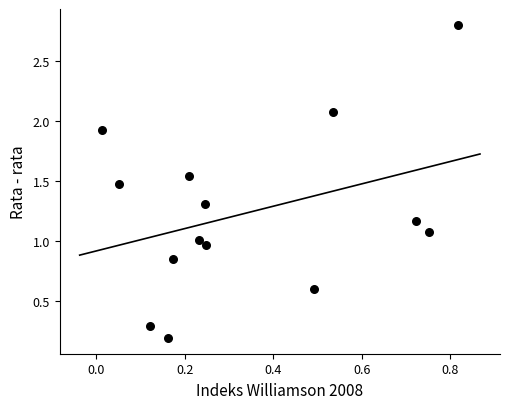

What is the range of Y values (max minus min)?

2.6